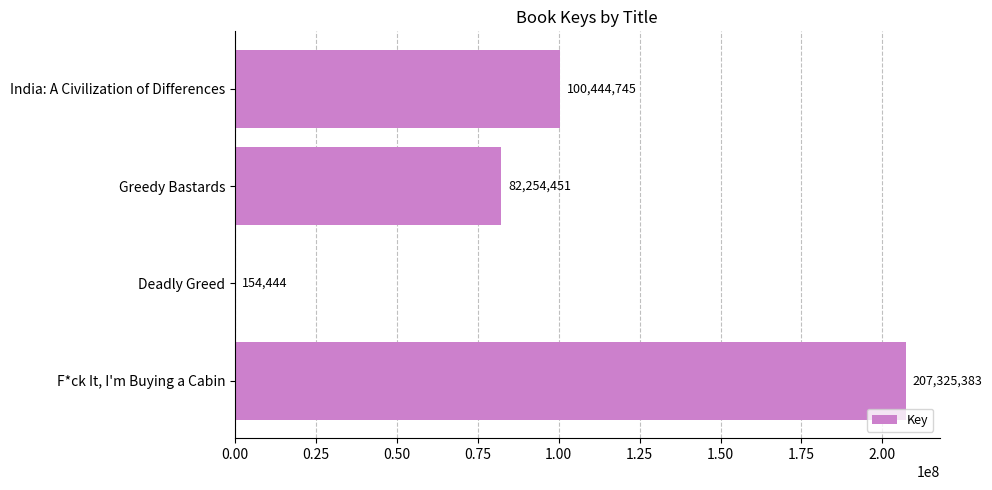

Reading bottom to top, transcribe all the data shown in this chart.

F*ck It, I'm Buying a Cabin=207325383	Deadly Greed=154444	Greedy Bastards=82254451	India: A Civilization of Differences=100444745